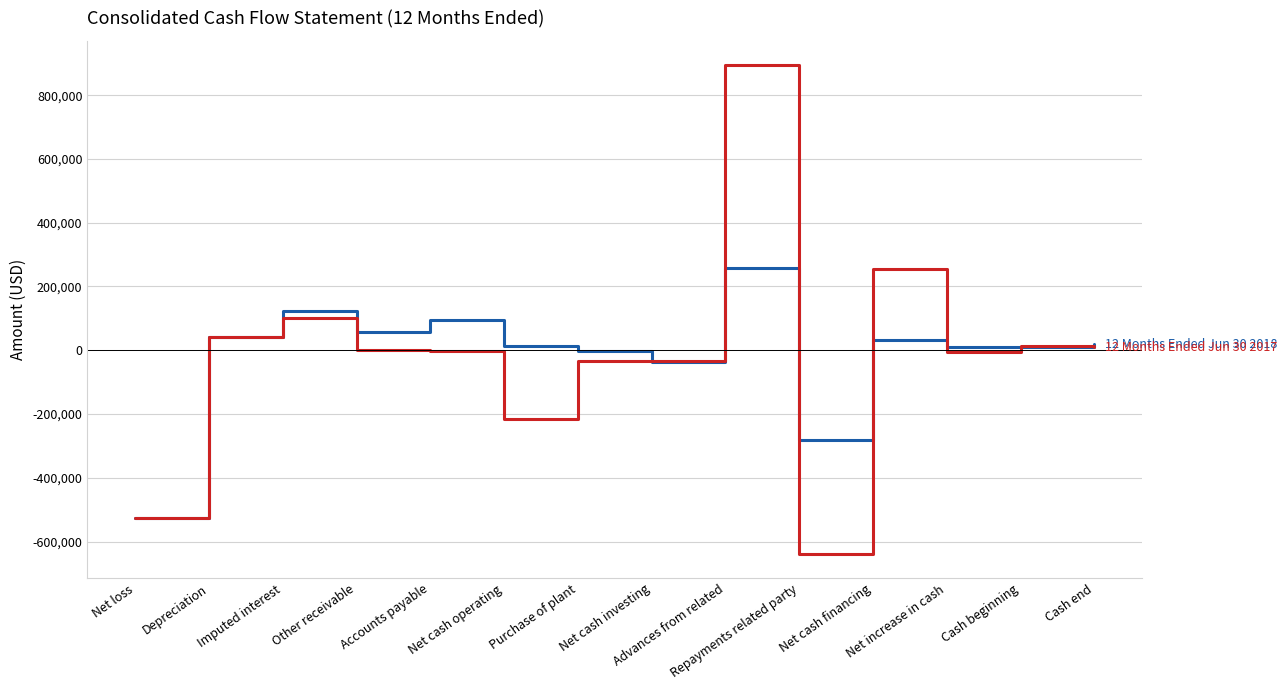

At which category is the sum across all series the highest?

Advances from related